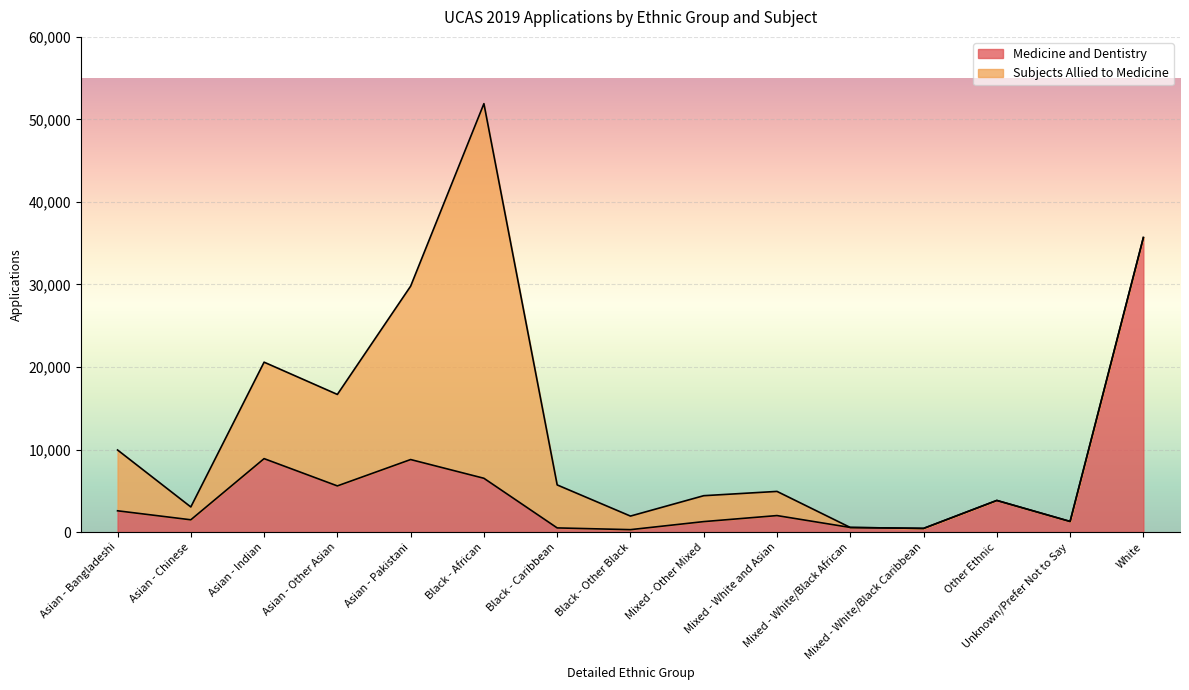

What position from the right is Asian - Bangladeshi?

15